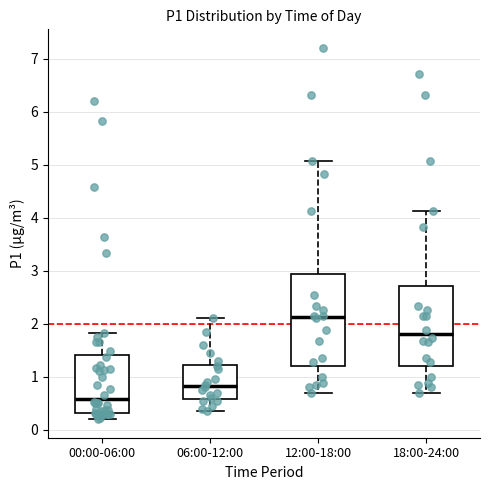

Which box has the highest median line?

12:00-18:00